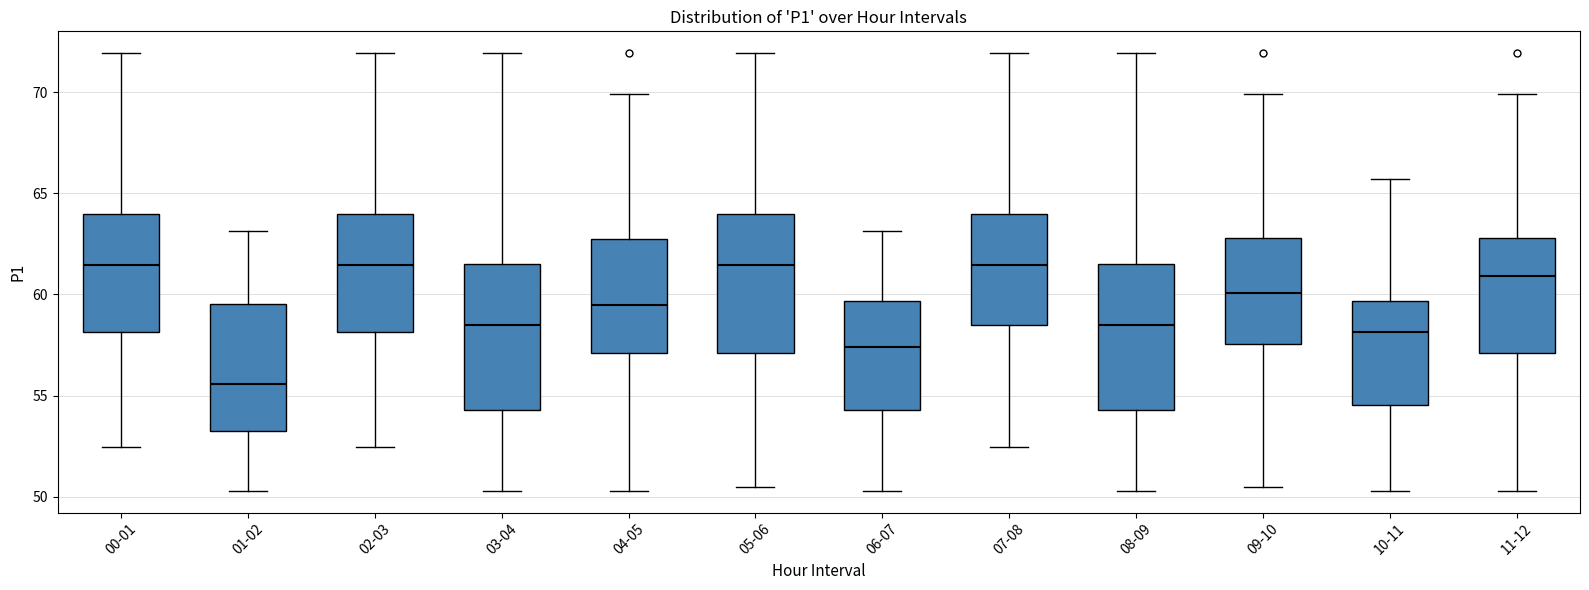

Where does the lower whisker of the box for 08-09 end on the y-axis? The values are not printed on the chart, so give them approximately, as read against the axis.

50.5